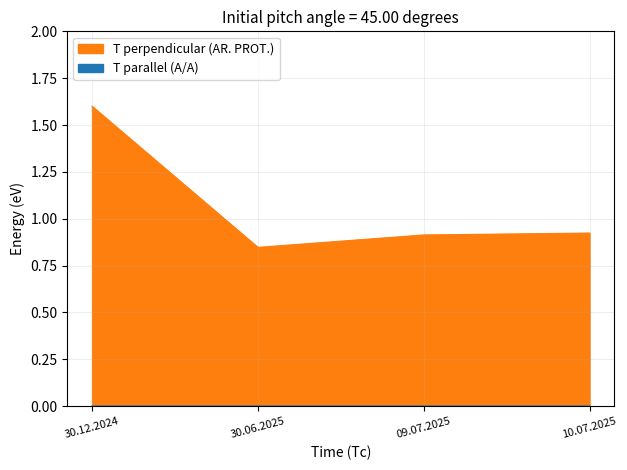

Rank the categories by T perpendicular (AR. PROT.) value from lowest to highest.

30.06.2025, 09.07.2025, 10.07.2025, 30.12.2024